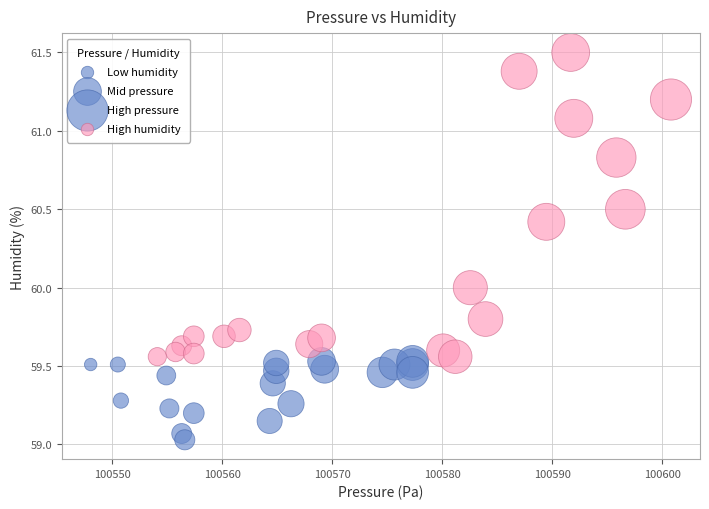

Which series contains the highest Y value?

High humidity